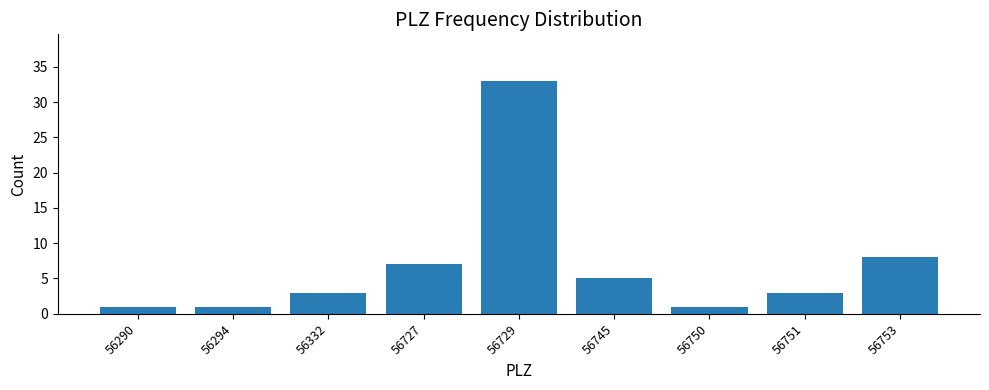

Reading right to left, transcribe all the data shown in this chart.

56753=8	56751=3	56750=1	56745=5	56729=33	56727=7	56332=3	56294=1	56290=1